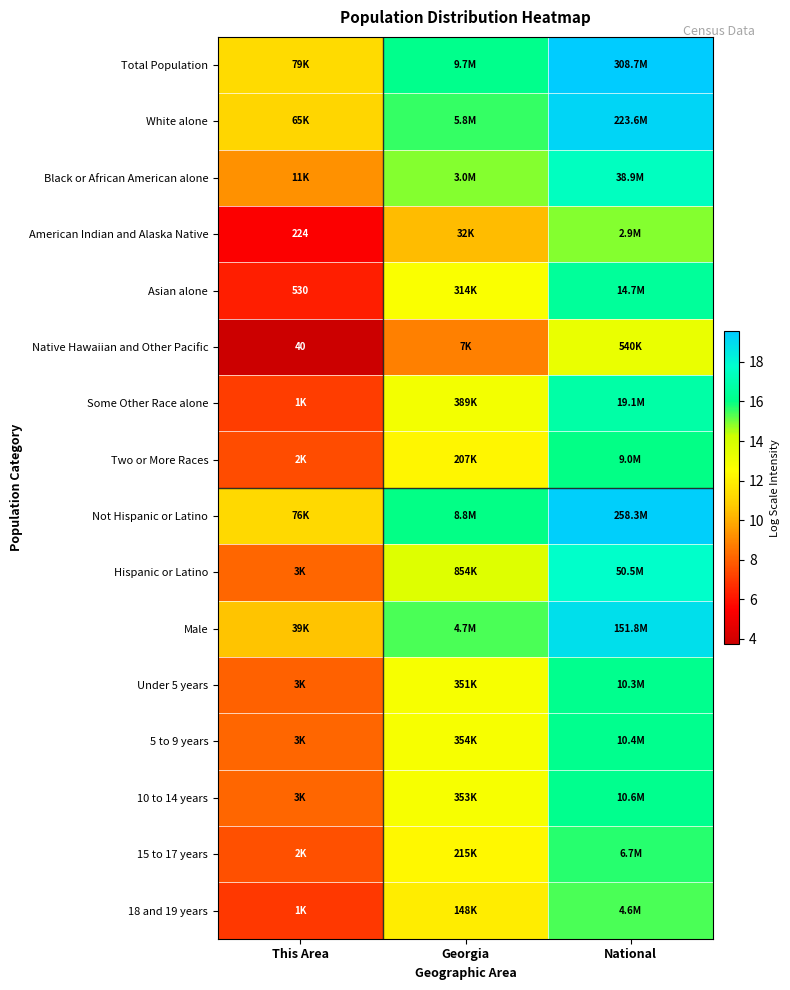

How many data points in 15 to 17 years are above 12?

2